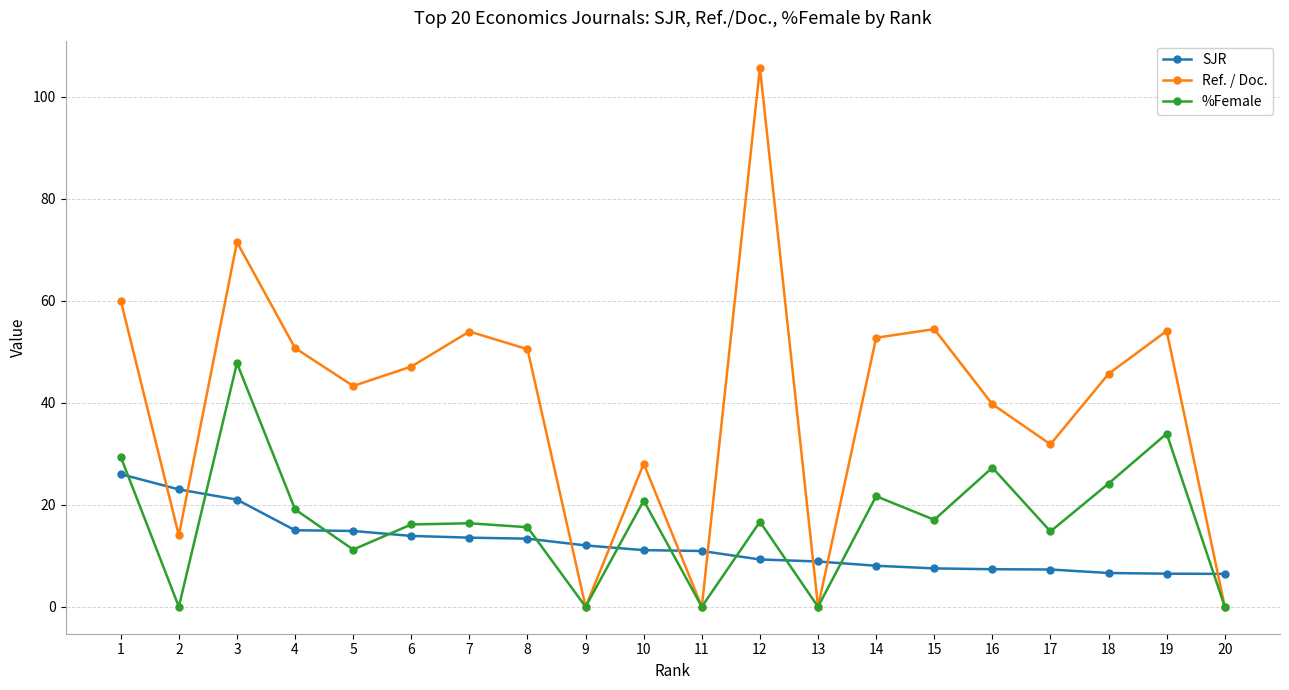

What is the spread (max minus min) of values at 16?

32.4